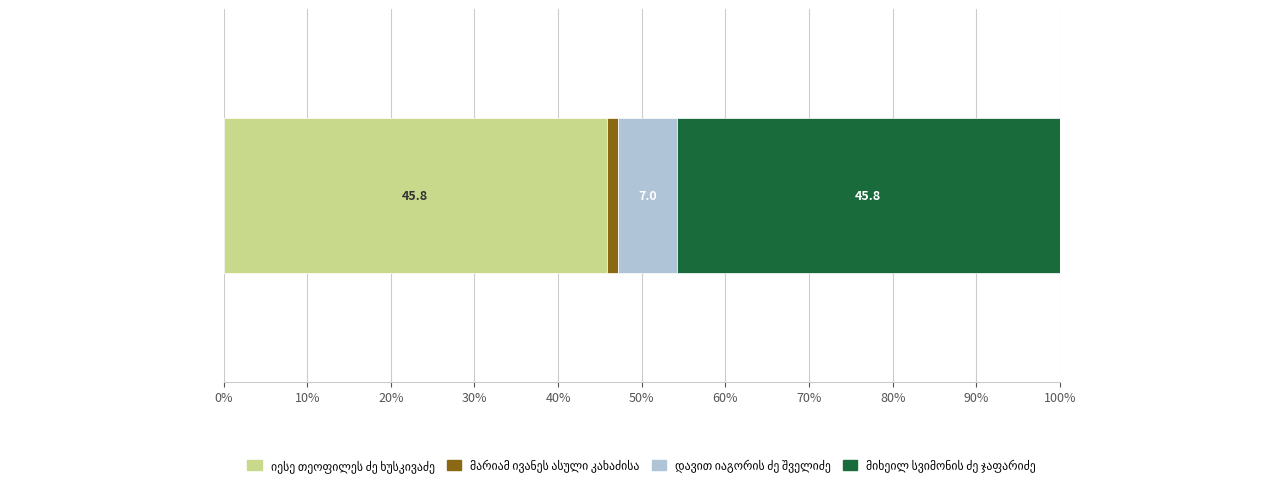

How many data points does each series have?

1